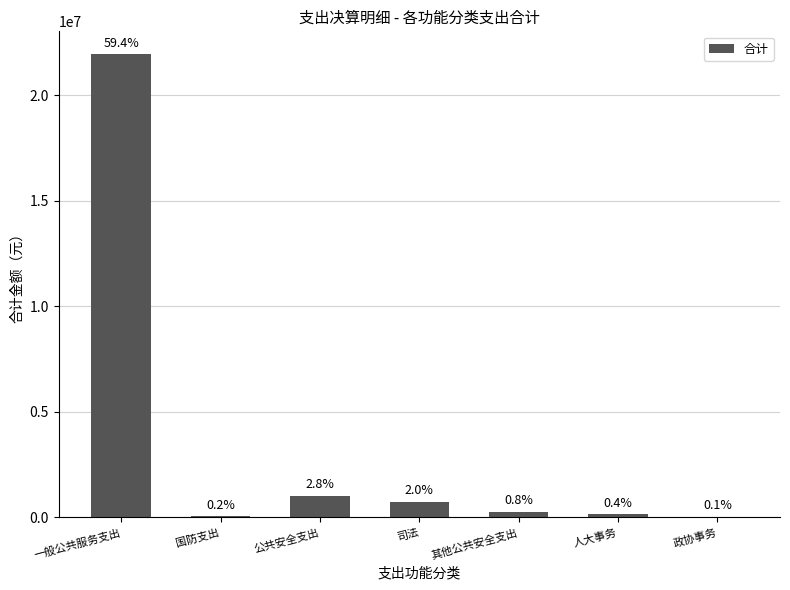

What is the ratio of the value at 公共安全支出 to the value at 人大事务?

7.1